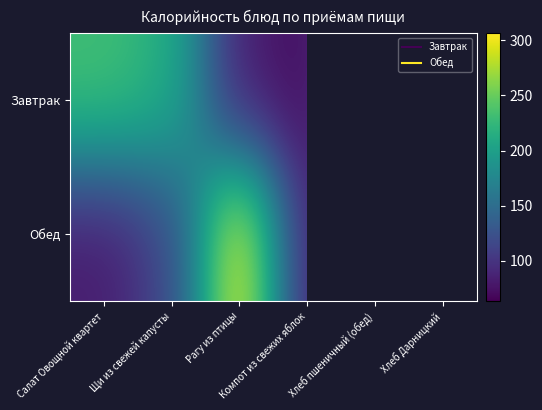

What is the sum of all Обед values?

723.4